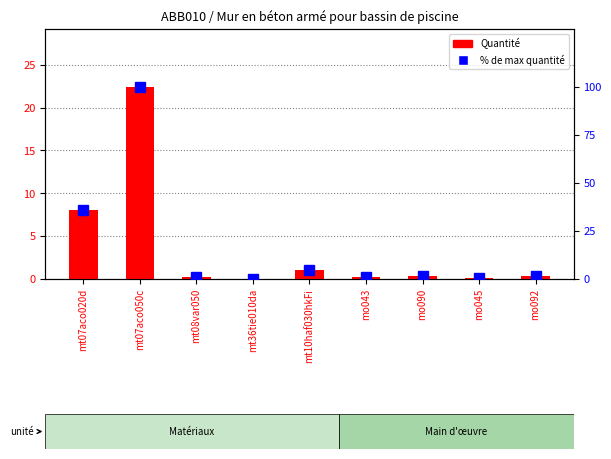

Is it true that Quantité equals 1.1 at mt10haf030hkFi?

True